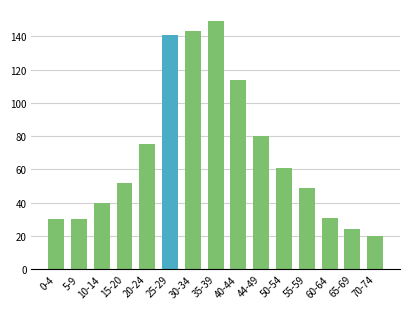

The value at 30-34 is 229. True or false?

False